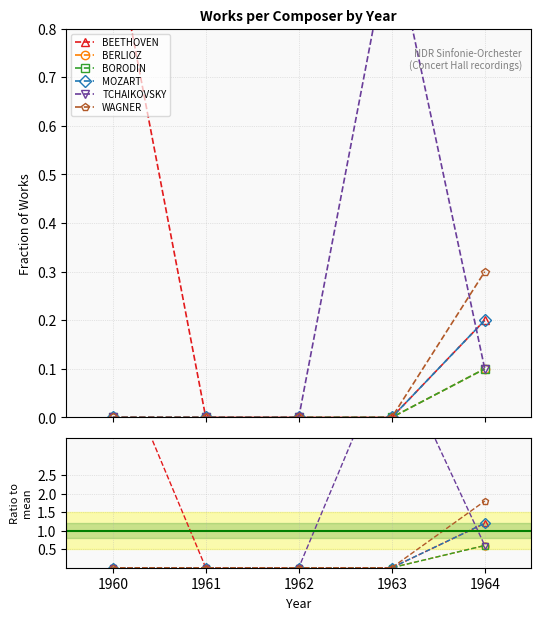

How many values in the BERLIOZ series exceed 0?

1